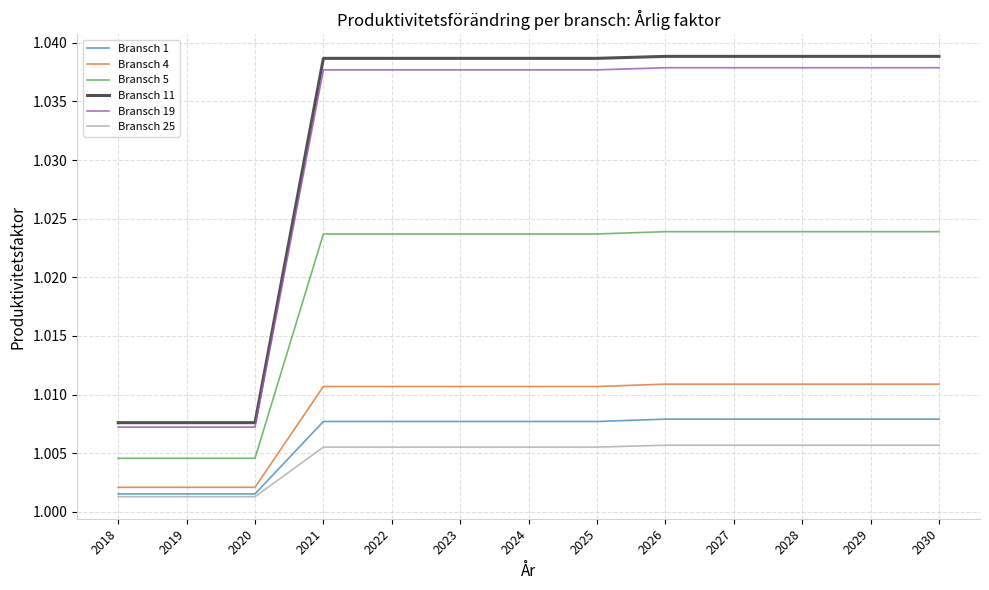

Is the value of Bransch 5 at 2030 greater than the value of Bransch 11 at 2024?

No